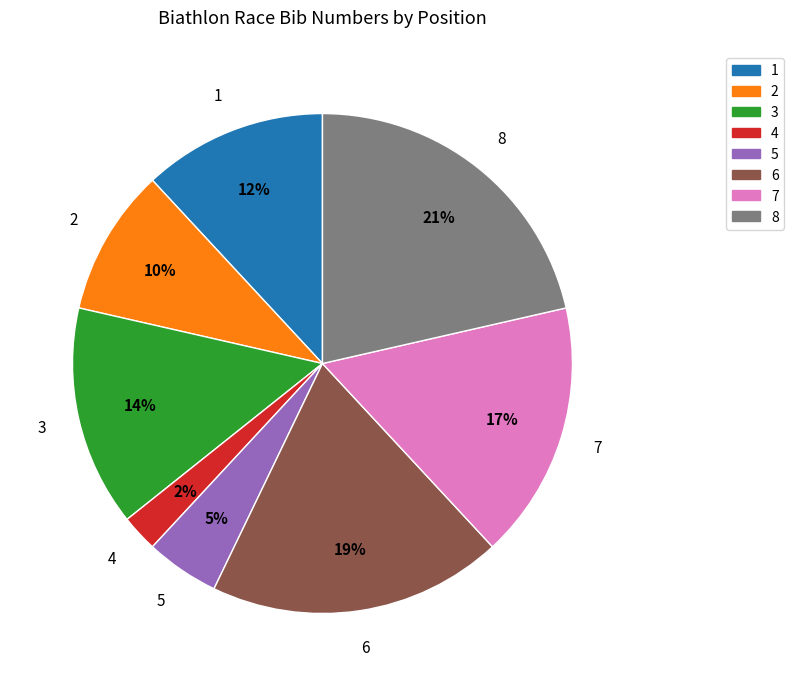

Rank the categories by value from lowest to highest.

4, 5, 2, 1, 3, 7, 6, 8